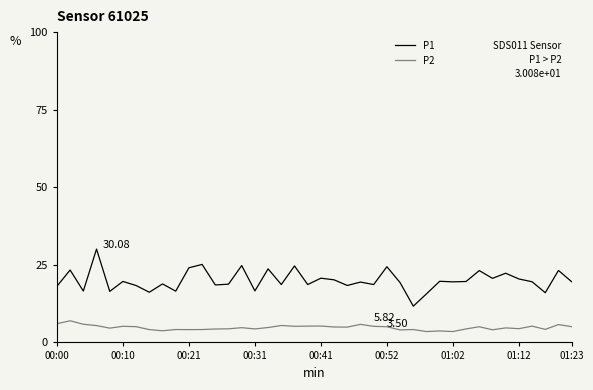

Which series has the largest total across all categories?

P1